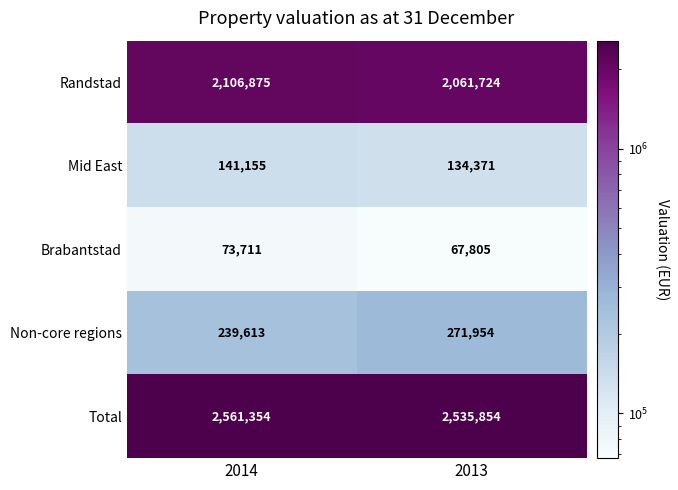

Which series has the largest range (max minus min)?

Randstad